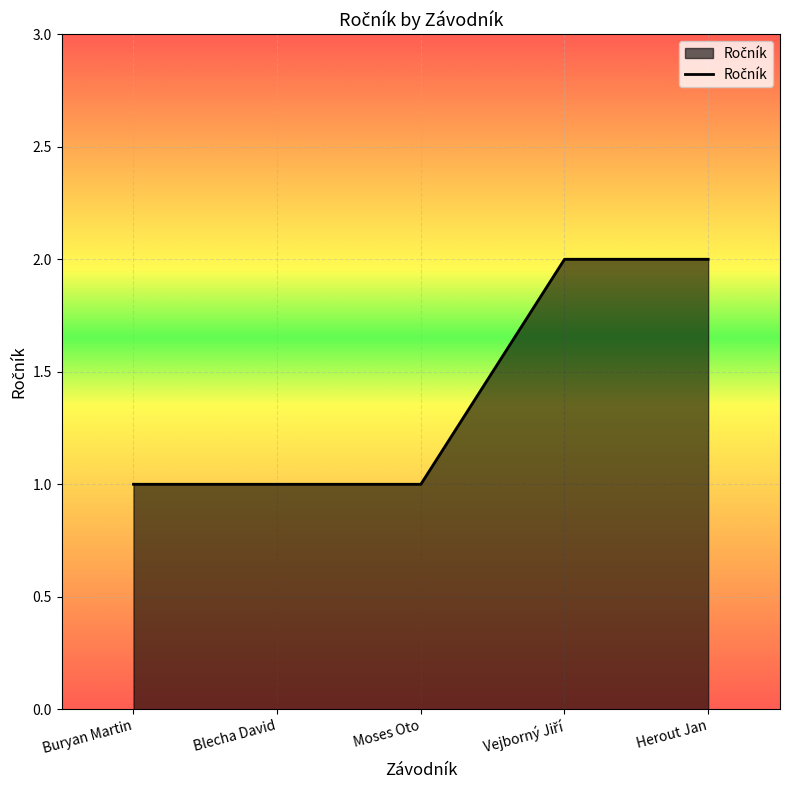

What is the sum of the values at Moses Oto and Herout Jan?

3